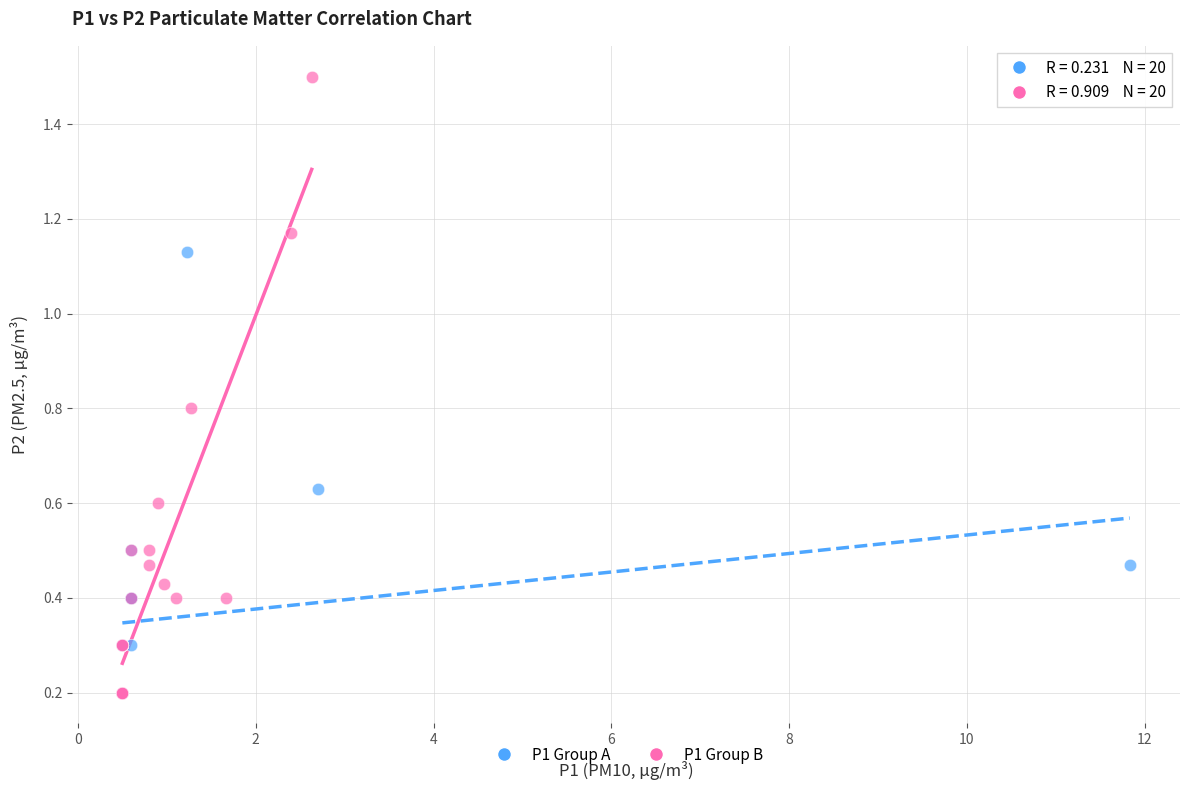

Which series has the widest spread of Y values?

P1 Group B